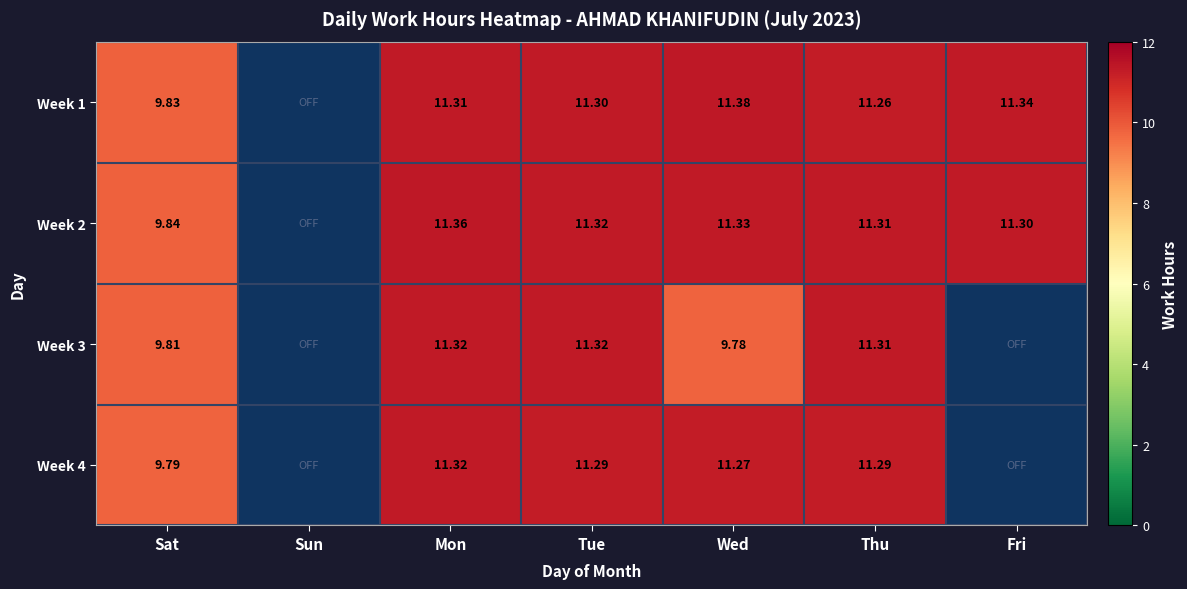

Between Wed and Thu, which is larger?

Wed